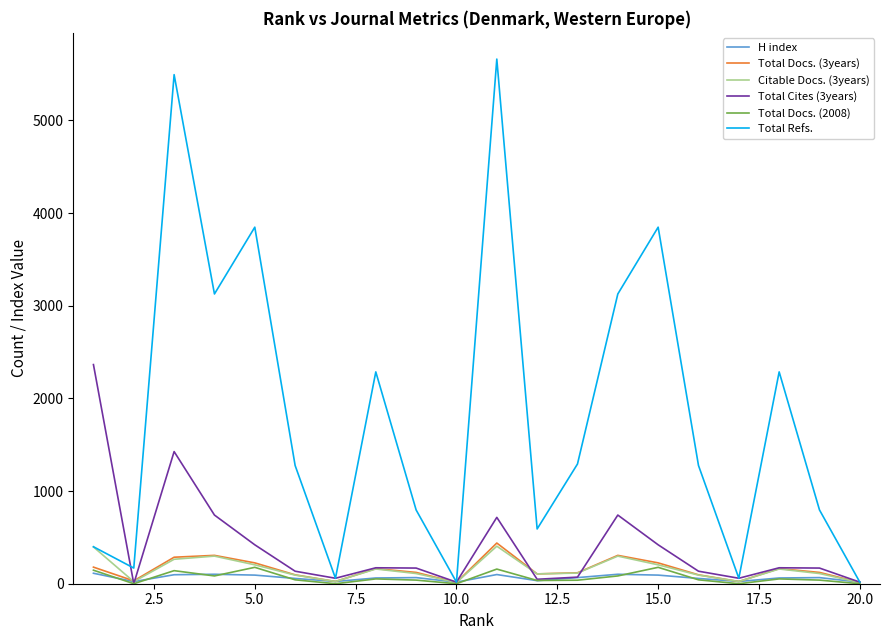

Which series has the widest spread of values?

Total Refs.